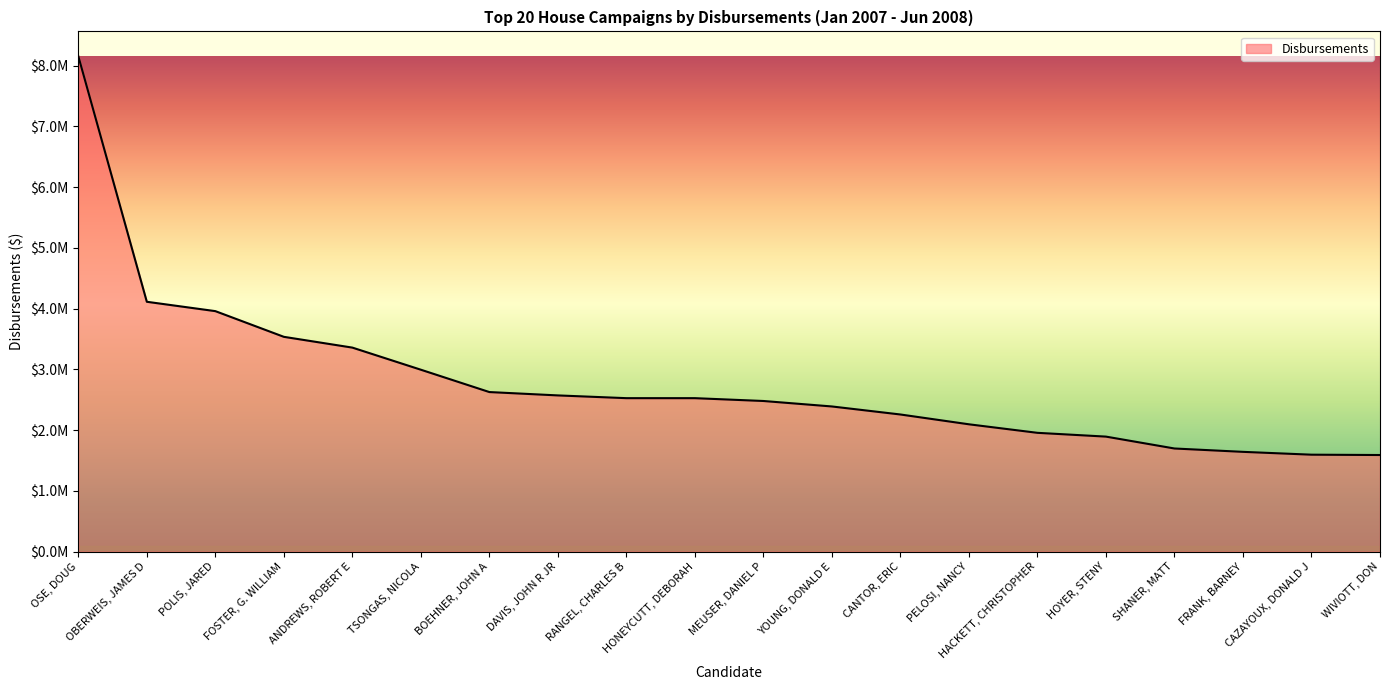

Is this an area chart (filled region under the line)?

Yes